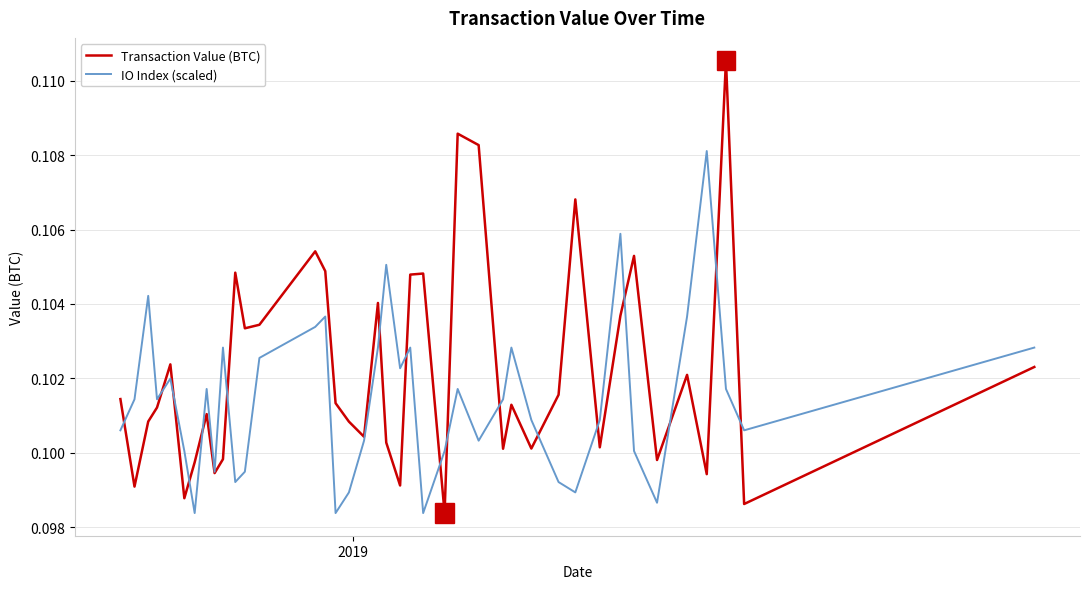

In IO Index (scaled), how many points are lower than both neighbors (excluding endpoints)?

11